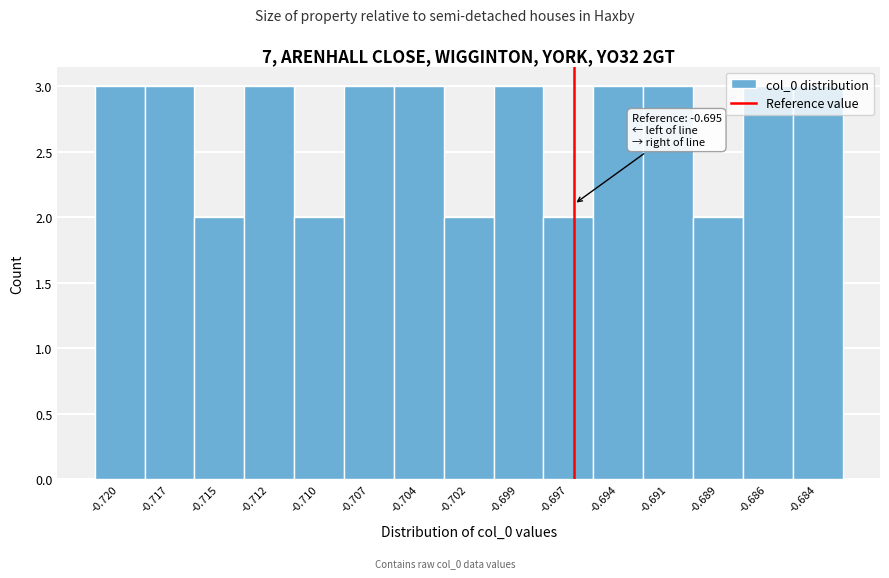

What is the value of the 9th bar from the left?

3